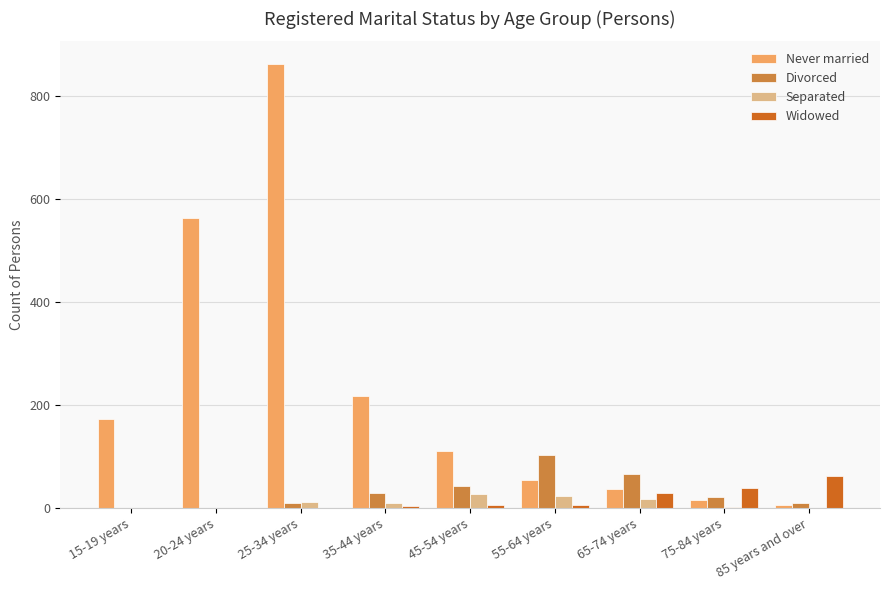

True or false: Never married has a value of 7 at 85 years and over.

True